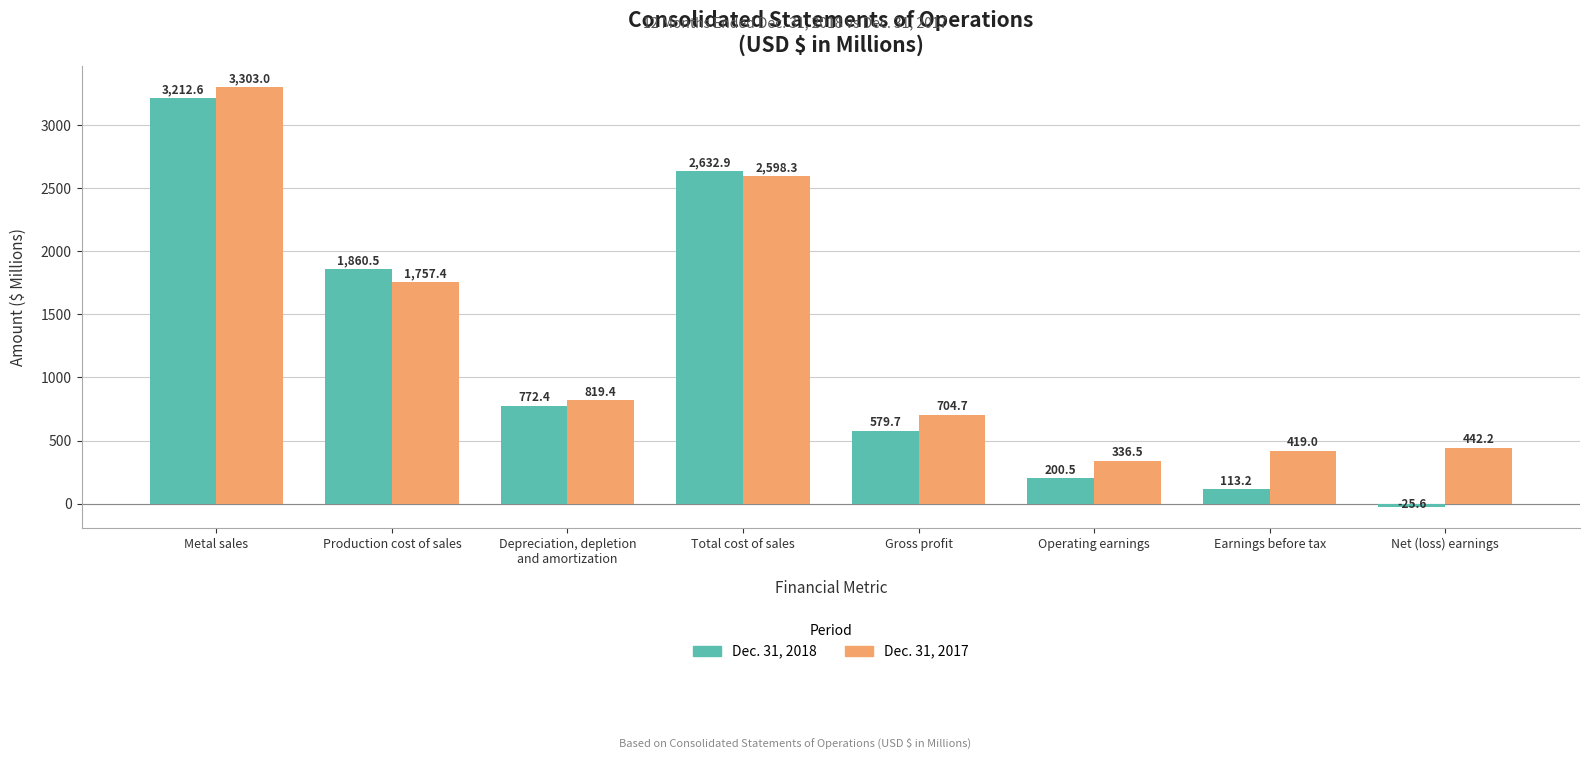

List the series in order of their overall mean, highest first.

Dec. 31, 2017, Dec. 31, 2018